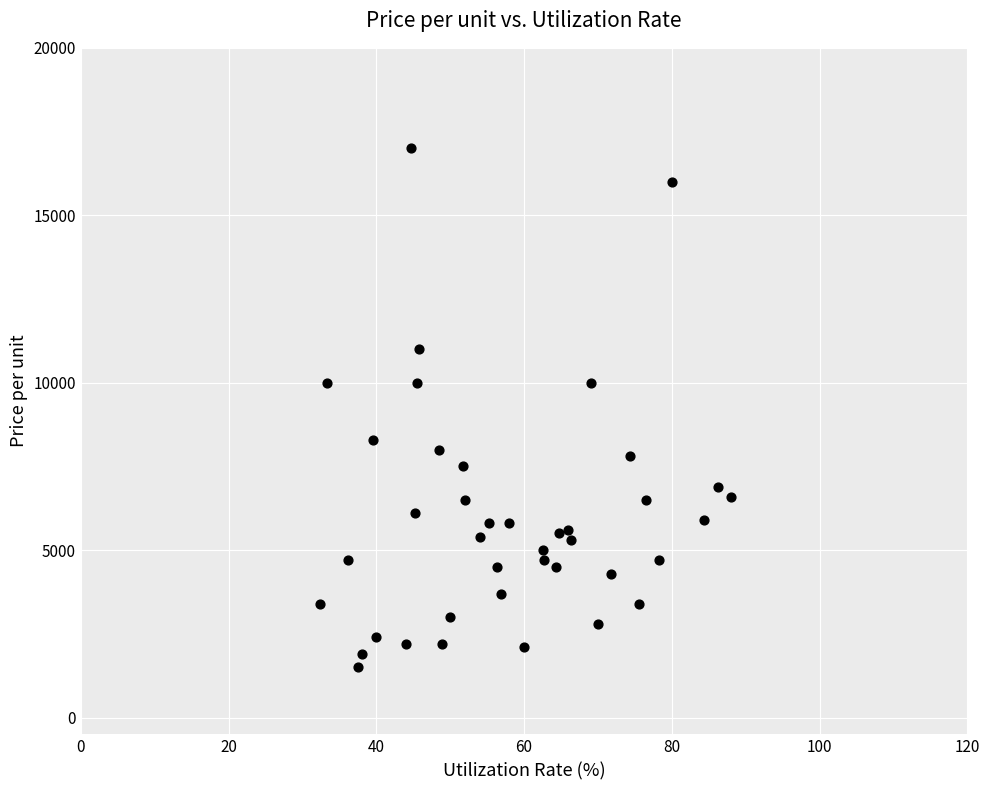

What is the range of Y values (max minus min)?

15500